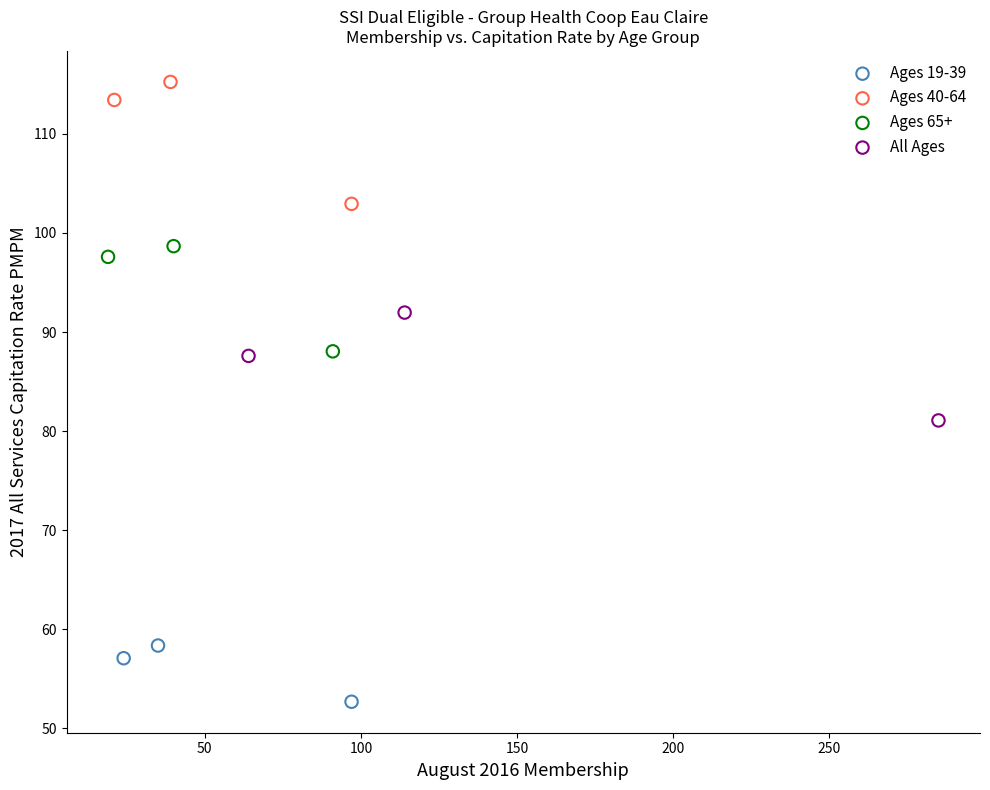

Which series contains the highest Y value?

Ages 40-64